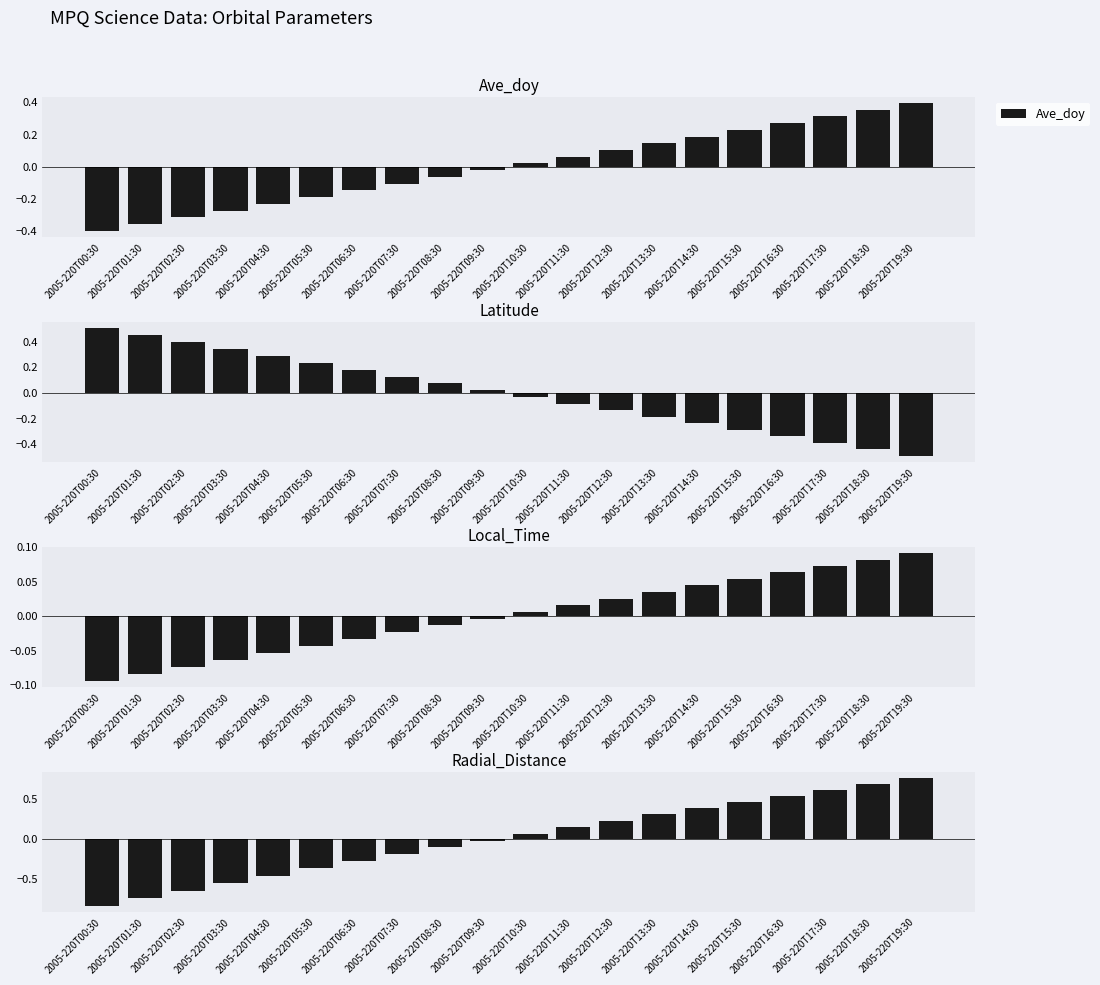

What is the sum of the Latitude values at 2005-220T14:30 and 2005-220T17:30?

-0.6